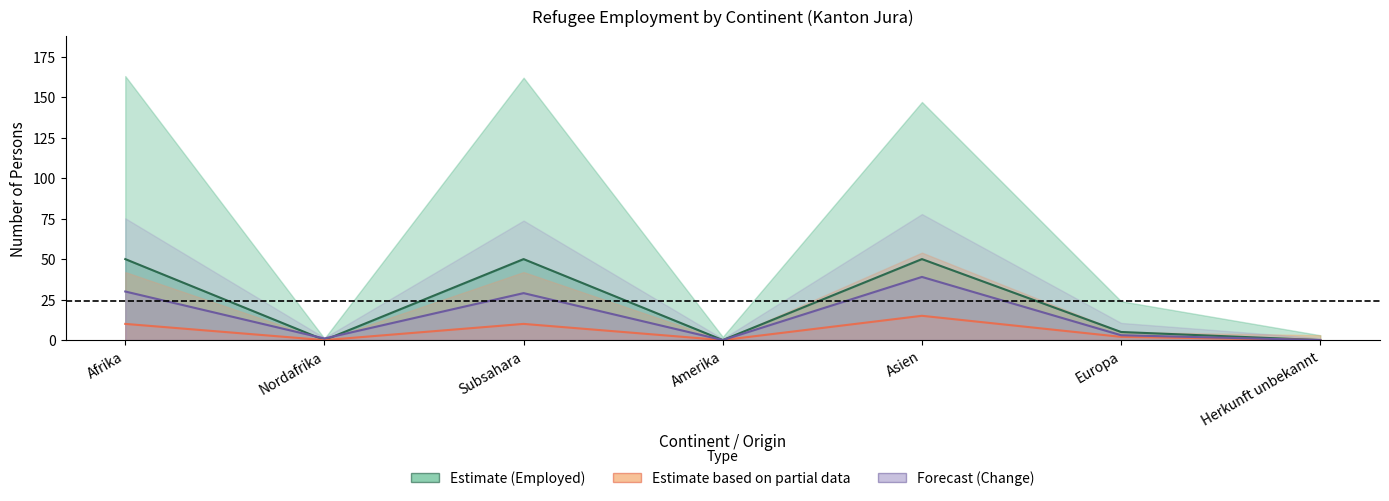

What is the spread (max minus min) of values at Nordafrika?

1